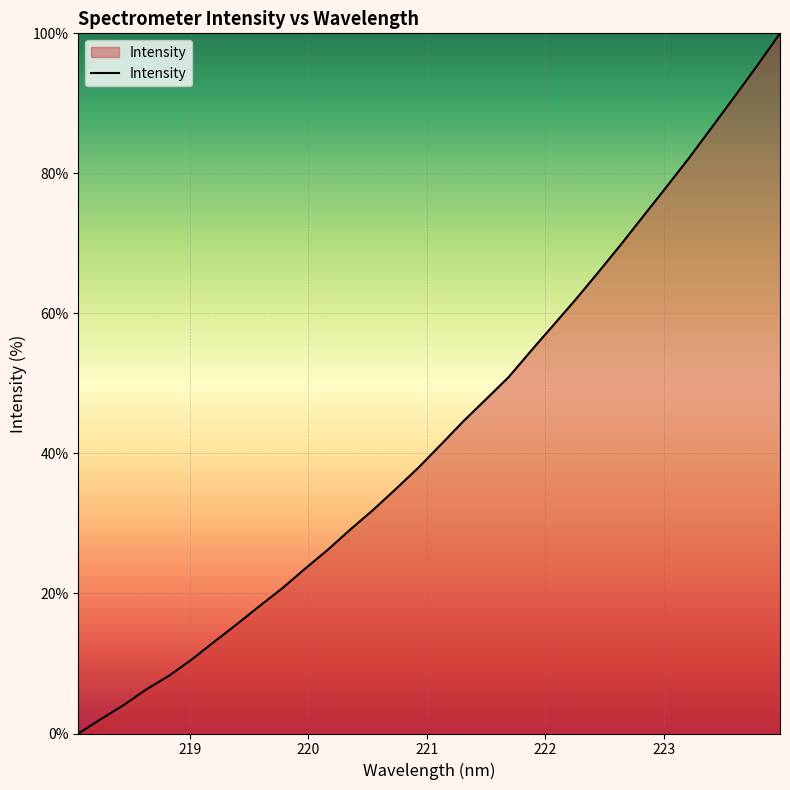

What is the maximum value shown in the chart?

100.0